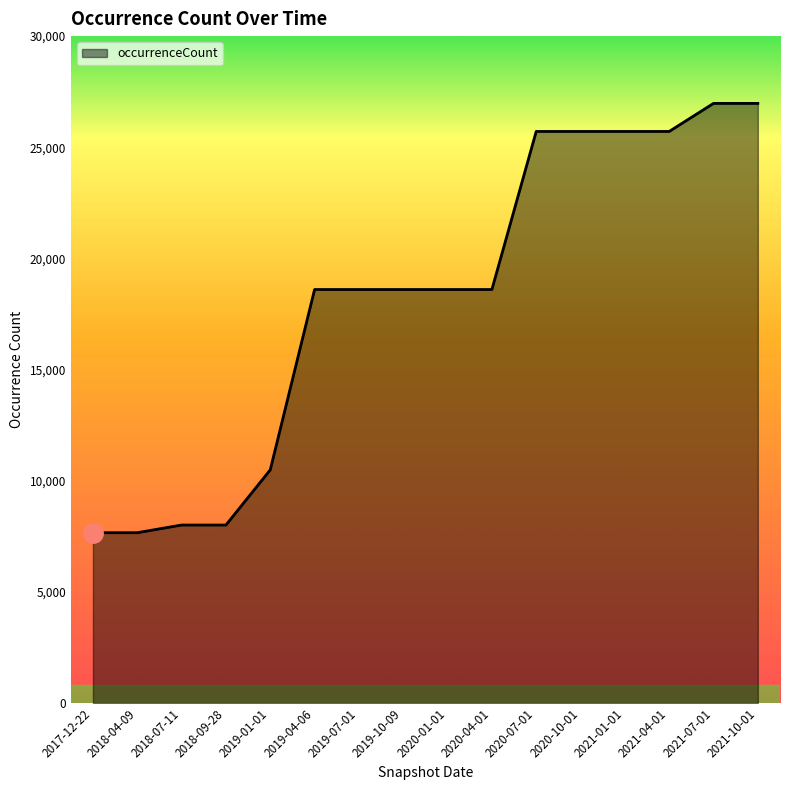

What is the greatest value displayed?

26974